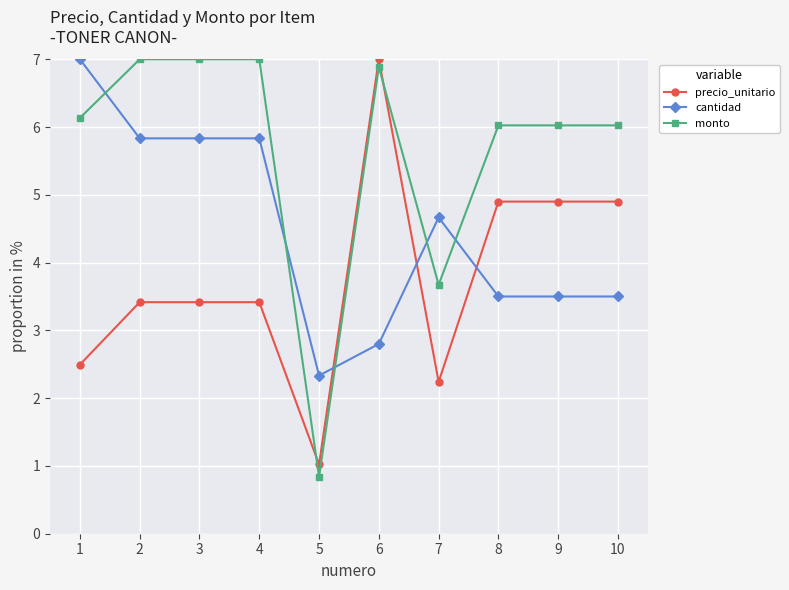

What is the smallest value displayed?

0.8